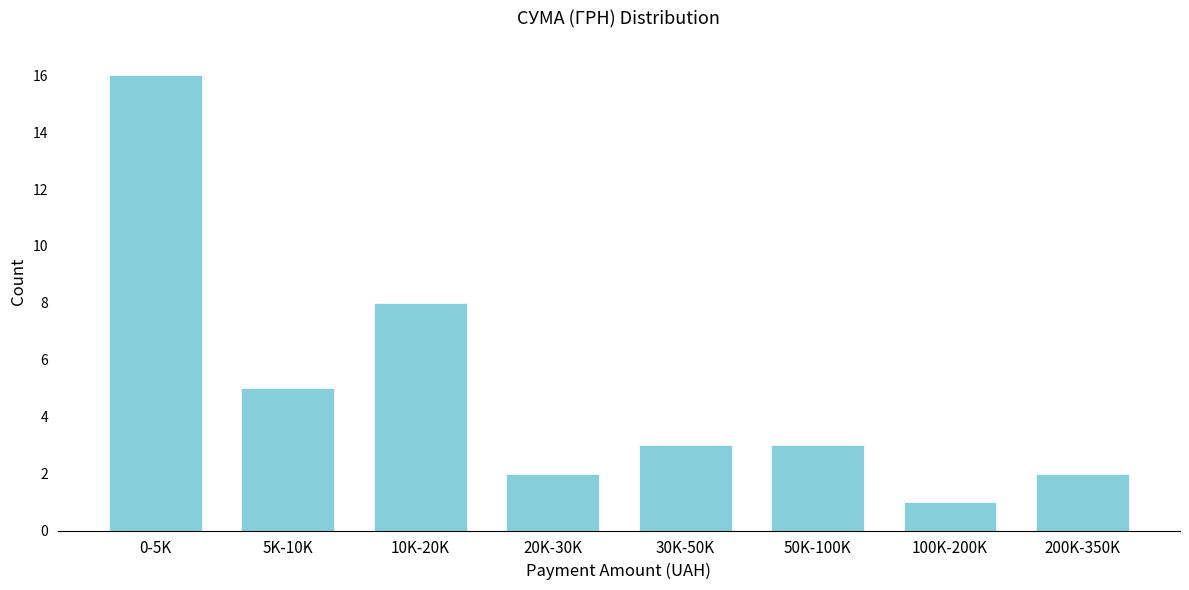

Reading left to right, extract all data points from this chart.

16	5	8	2	3	3	1	2